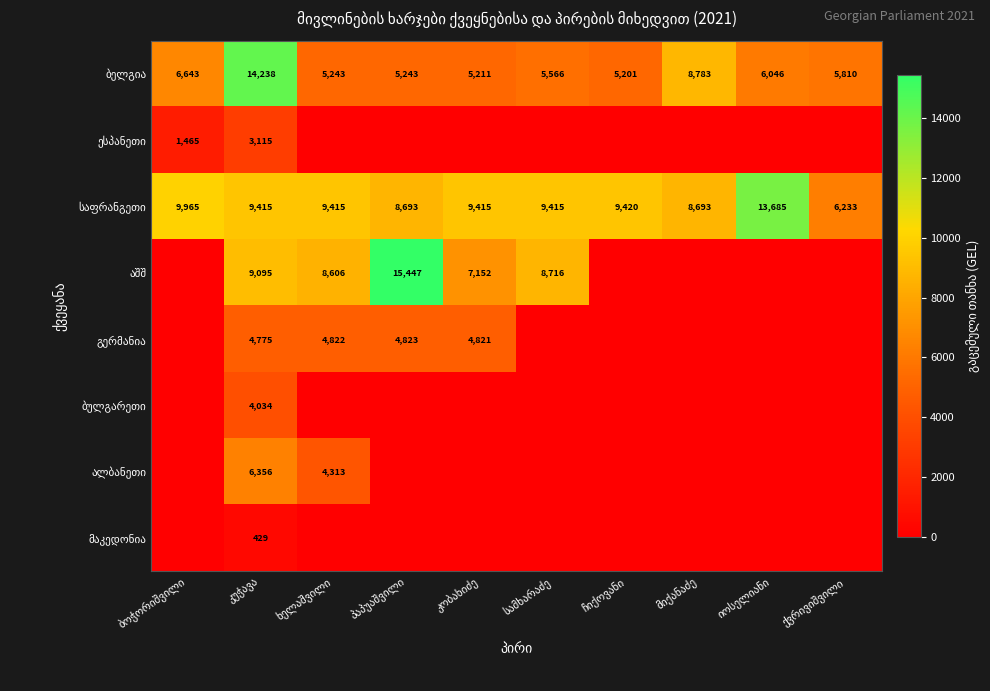

How many data points in ალბანეთი are above 0?

2